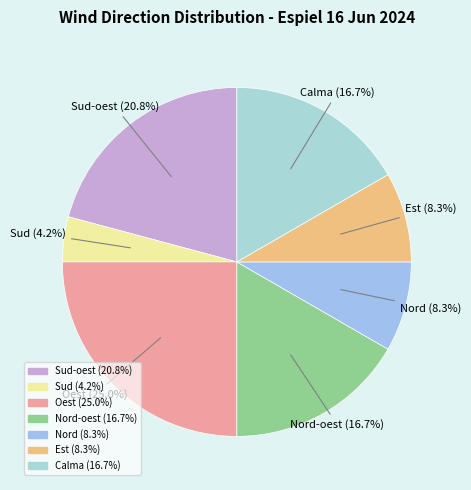

To the nearest percent, what is the average slice percentage?

14%